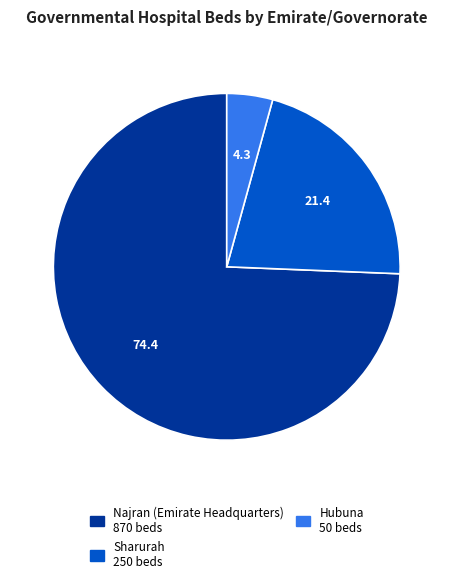

Is there any slice that represents more than half of the pie?

Yes